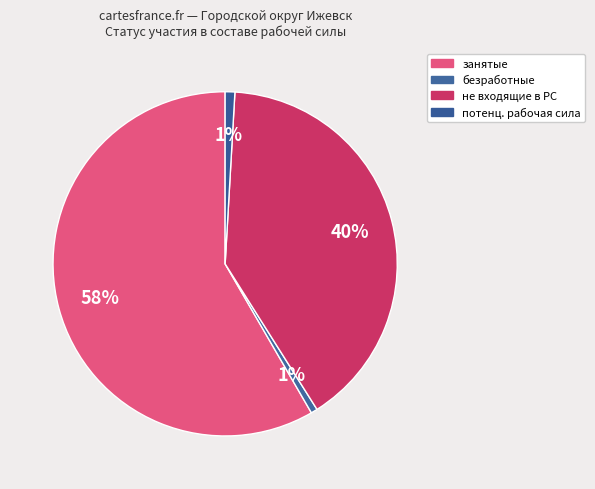

How many segments does this pie chart have?

4